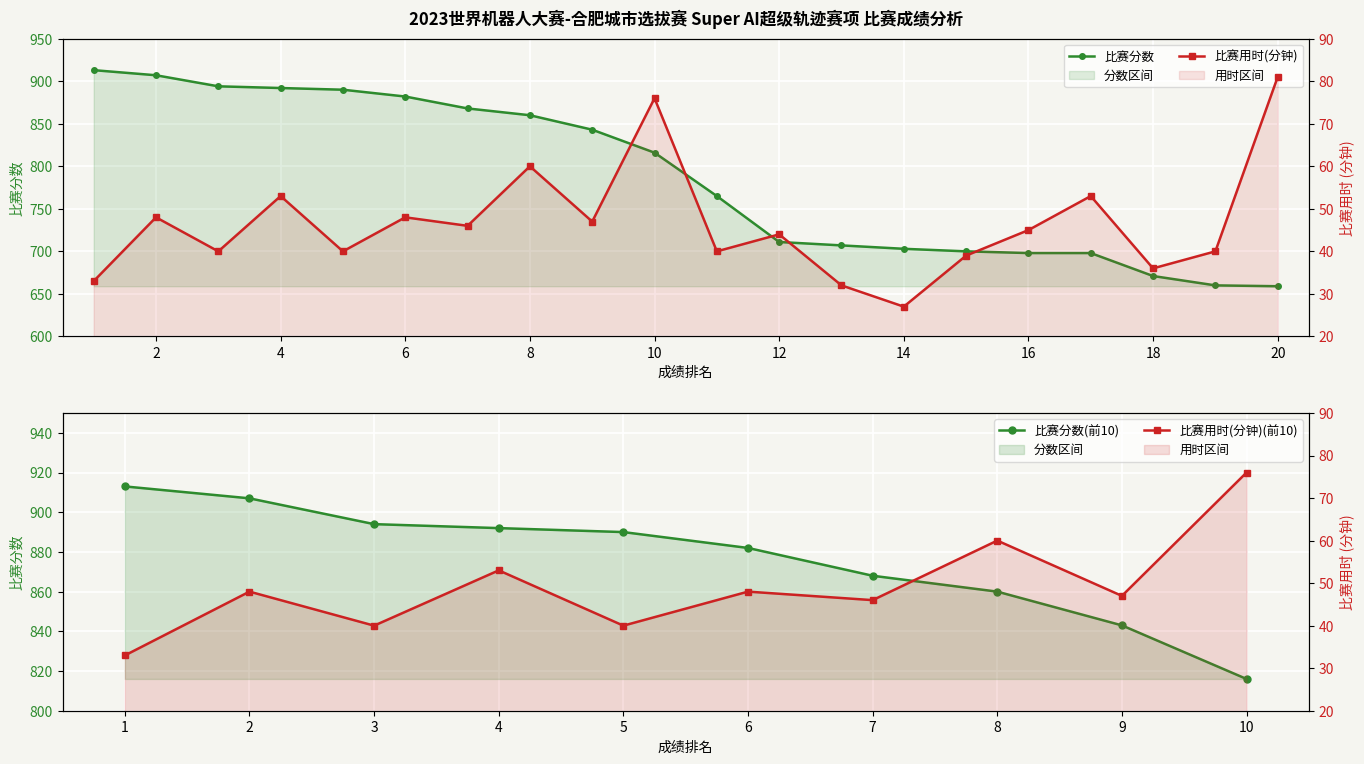

How many series are shown in this chart?

2